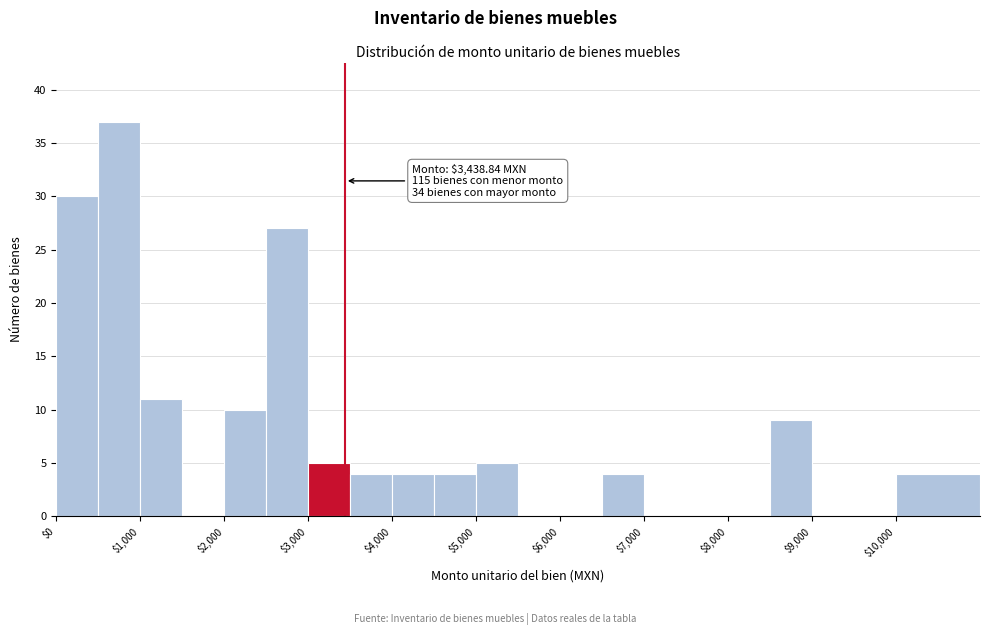

Over which range of the x-axis is the bar tallest?

500 to 1000